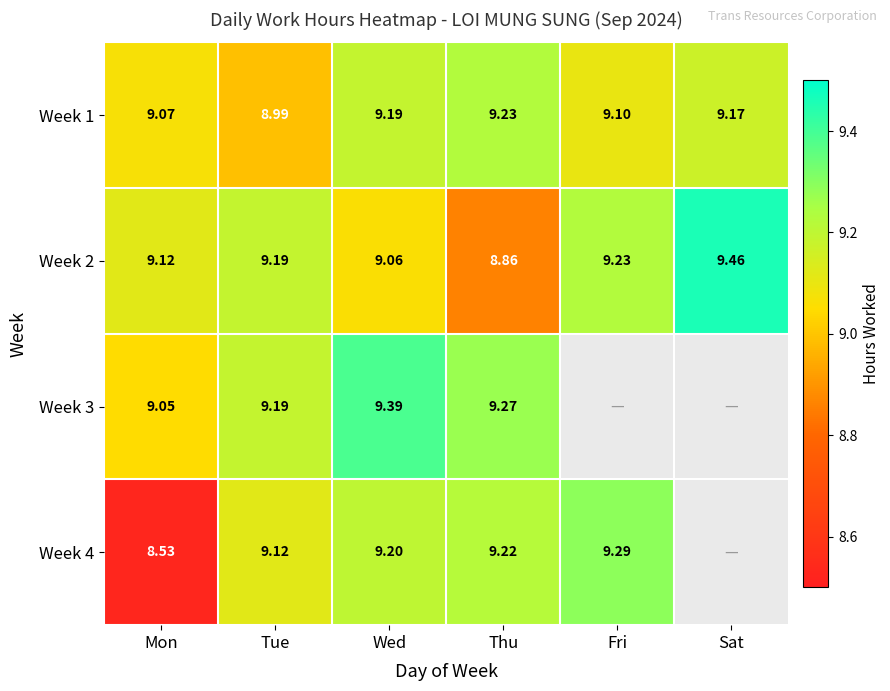

At which label does Week 2 reach its peak?

Sat